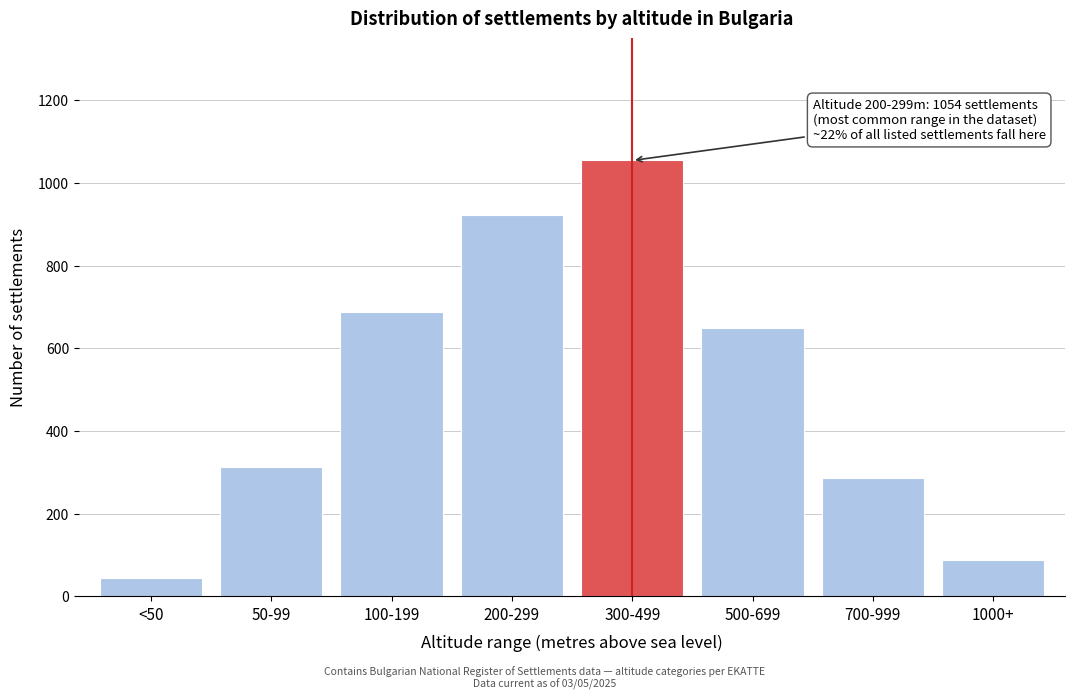

Reading left to right, list all the values displayed in this chart.

45	312	687	923	1054	648	287	89